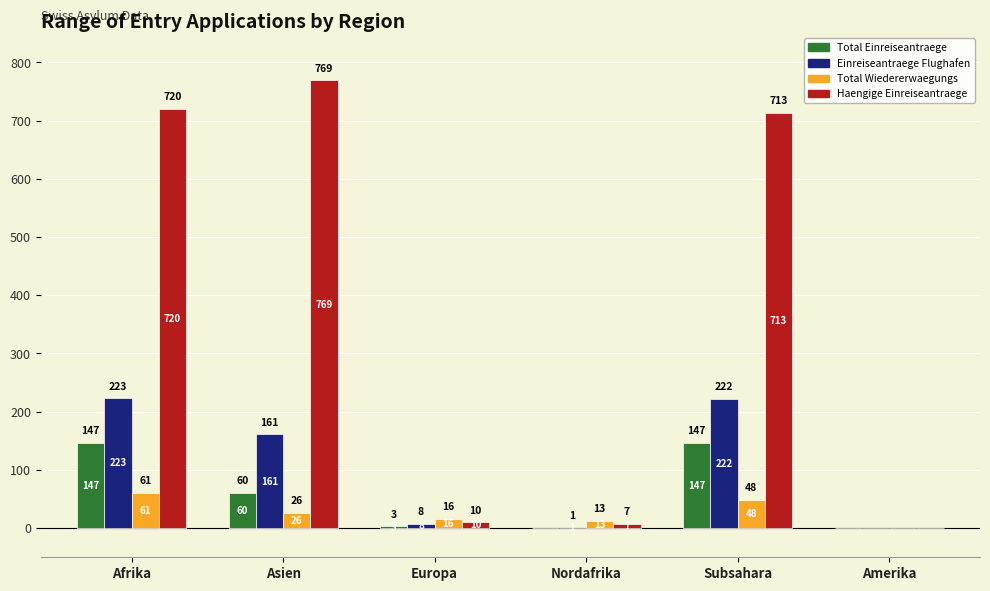

Is the value of Total Wiedererwaegungs at Nordafrika greater than the value of Einreiseantraege Flughafen at Afrika?

No